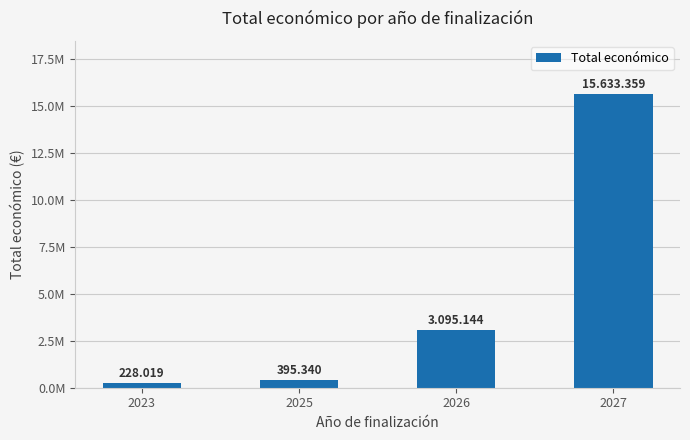

Are the bars horizontal?

No